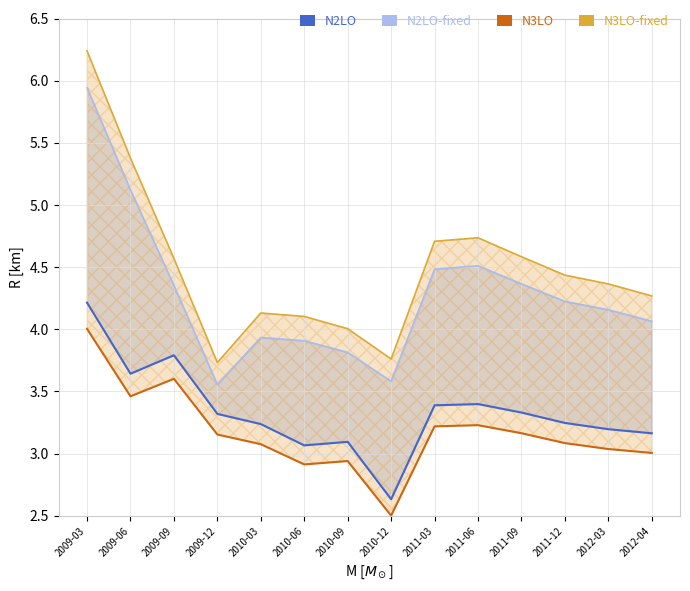

List the series in order of their peak value, lowest first.

col_4_ir, col_11_DUR, col_12_AV, col_14_ir